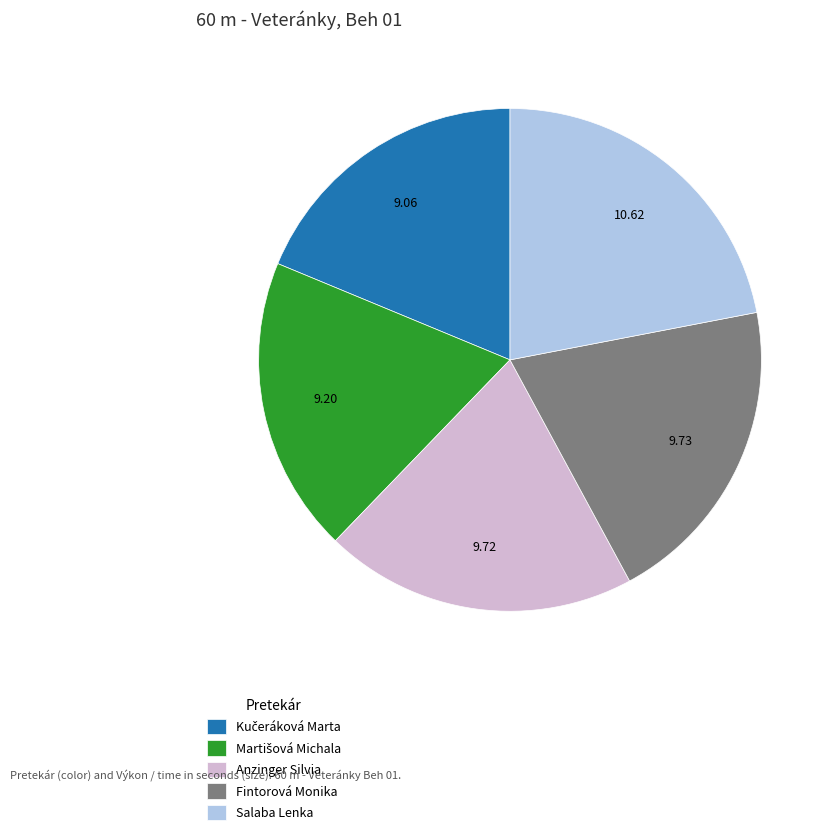

Combined, do Salaba Lenka and Anzinger Silvia account for over 50%?

No